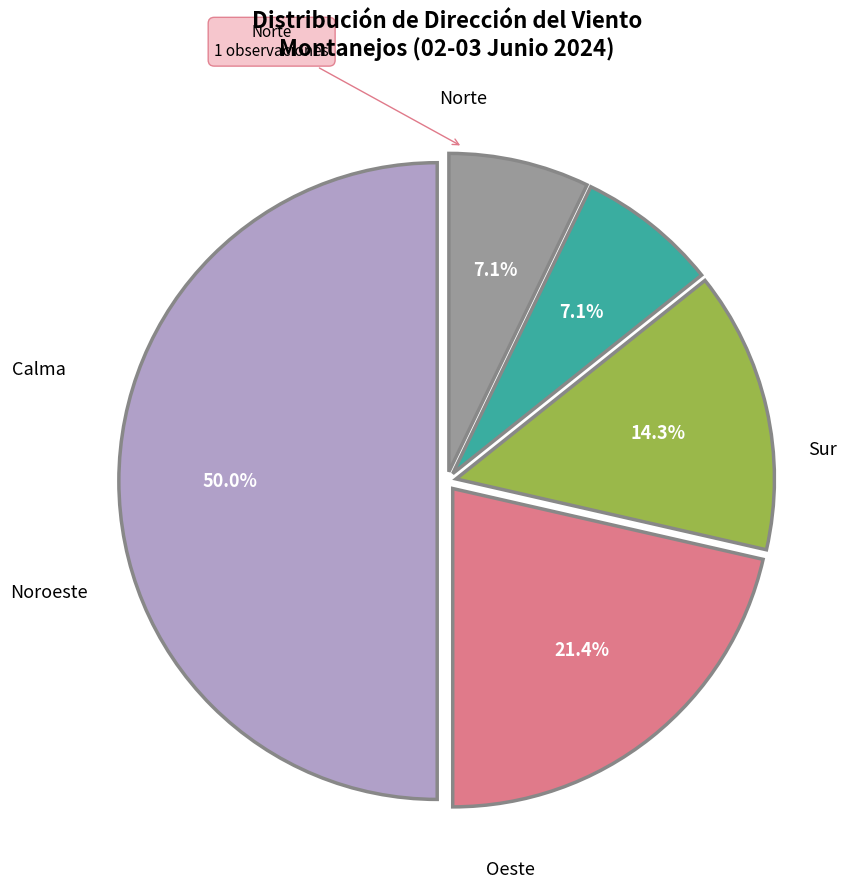

True or false: Calma accounts for 17% of the total.

False